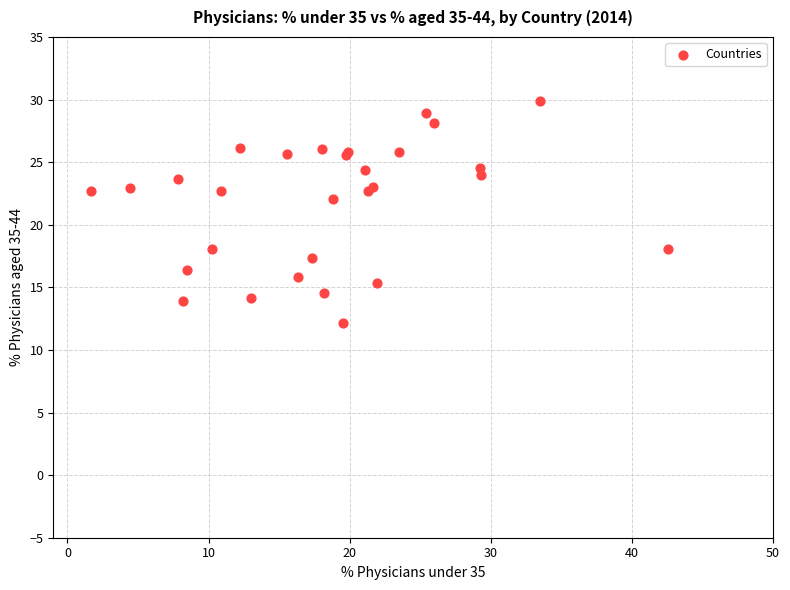

What Y value in the scatter plot is closest to 21?

22.1